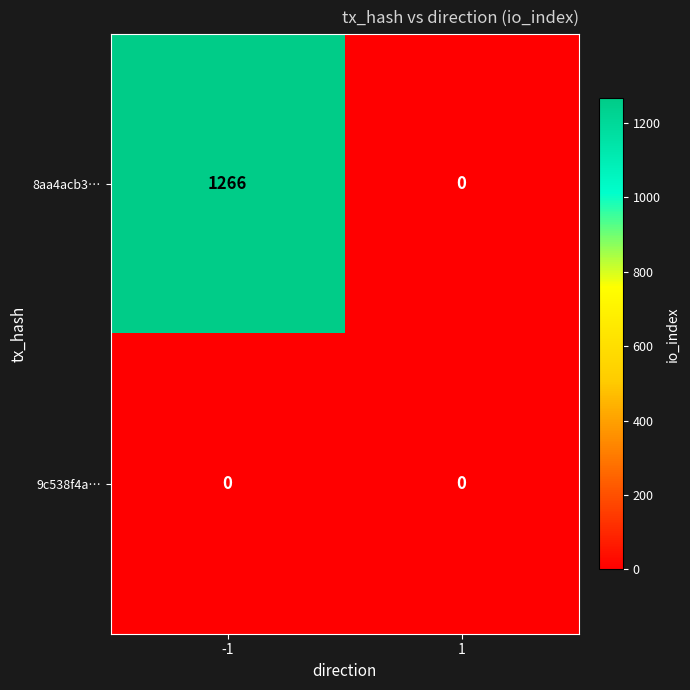

Which series changed the most between -1 and 1?

8aa4acb3…